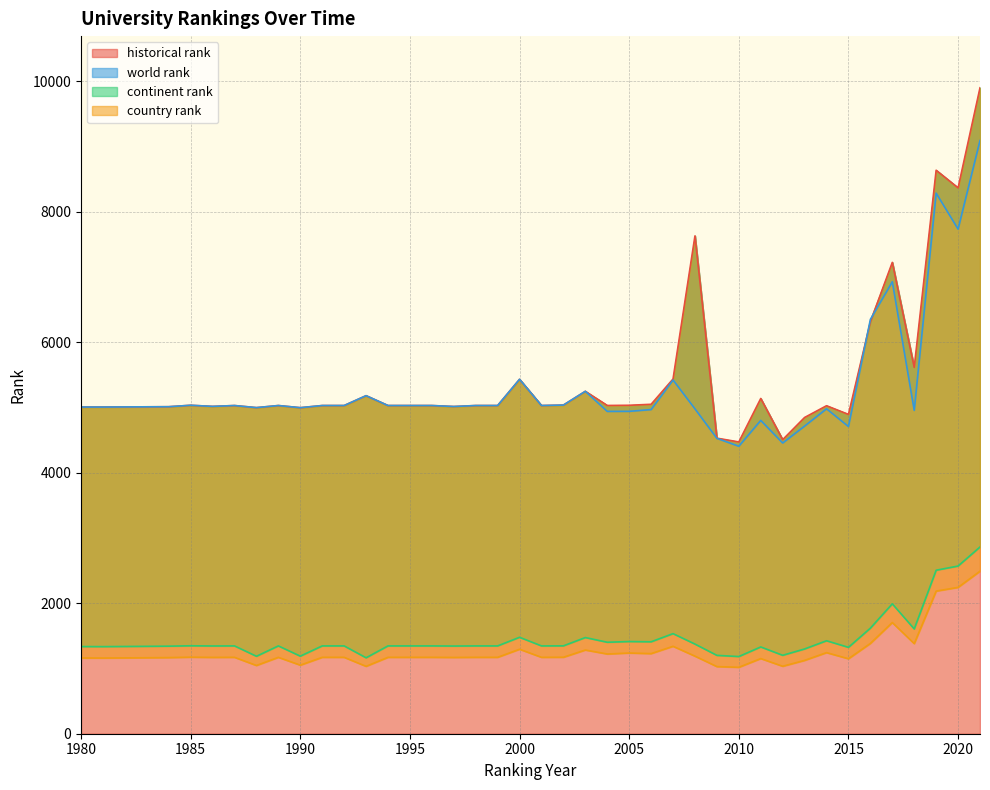

At how many categories does at least one series exceed 5477?

7